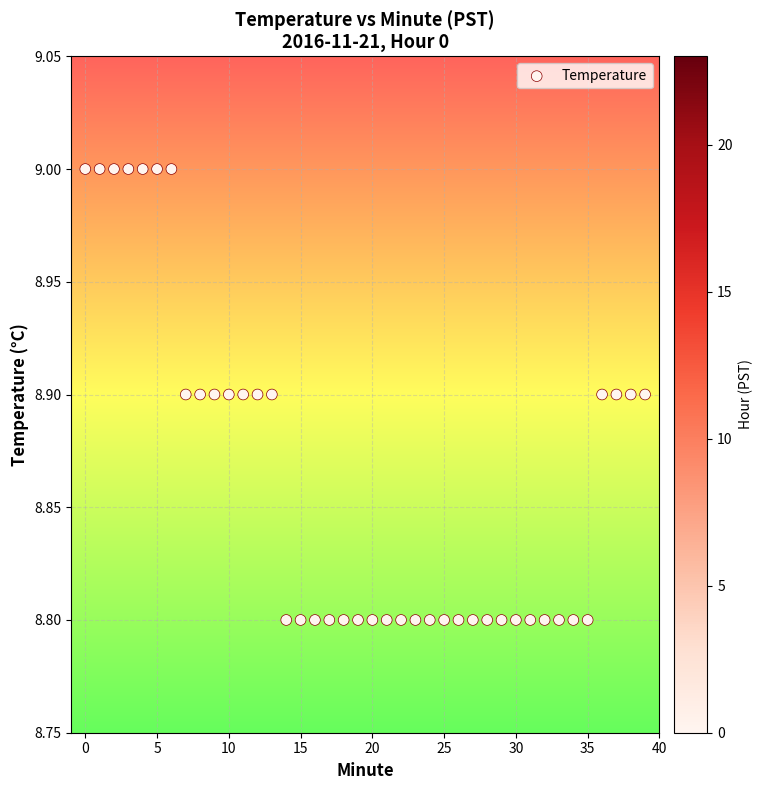

How many points are shown in the scatter plot?

40